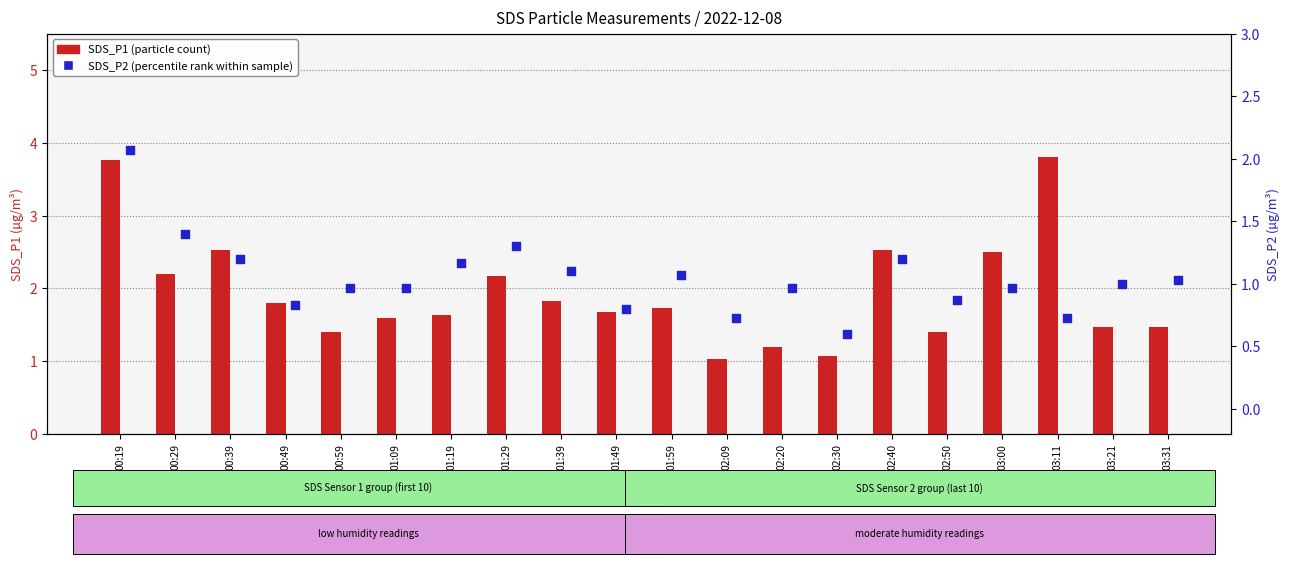

Which series contains the highest Y value?

SDS_P1 (count)